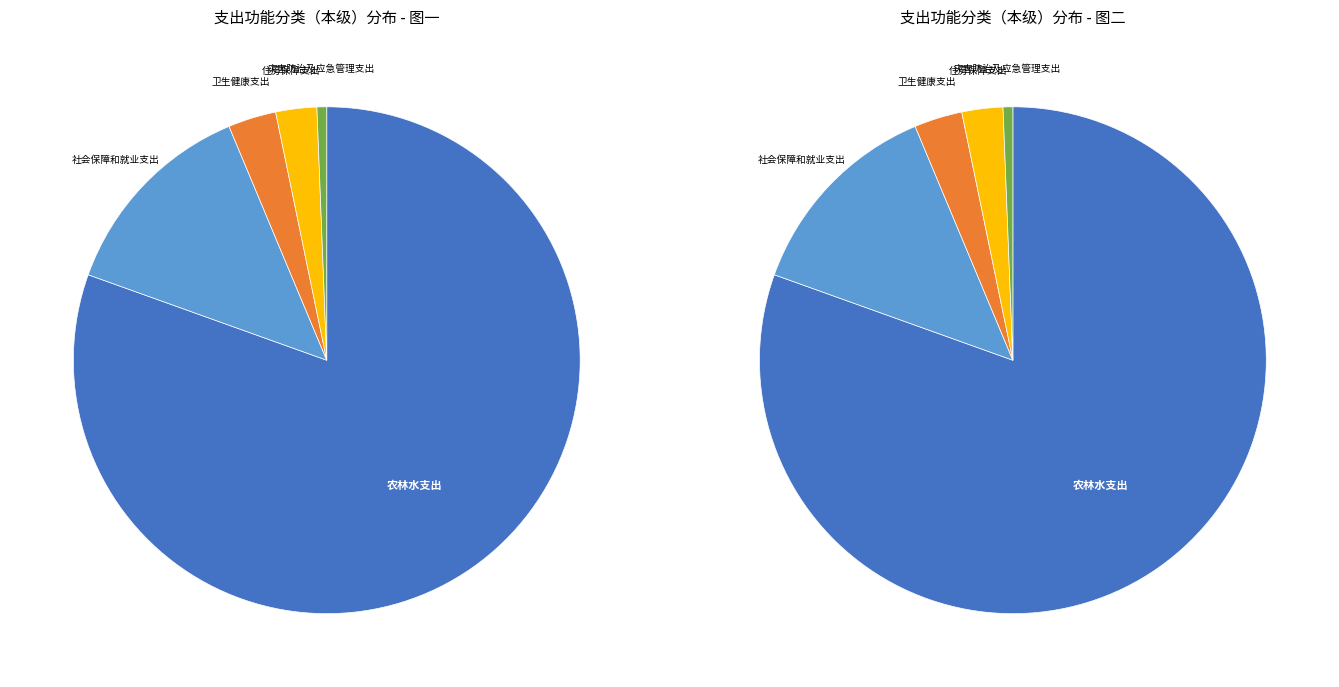

Combined, what portion of the pie is 社会保障和就业支出 and 住房保障支出?

15.8%